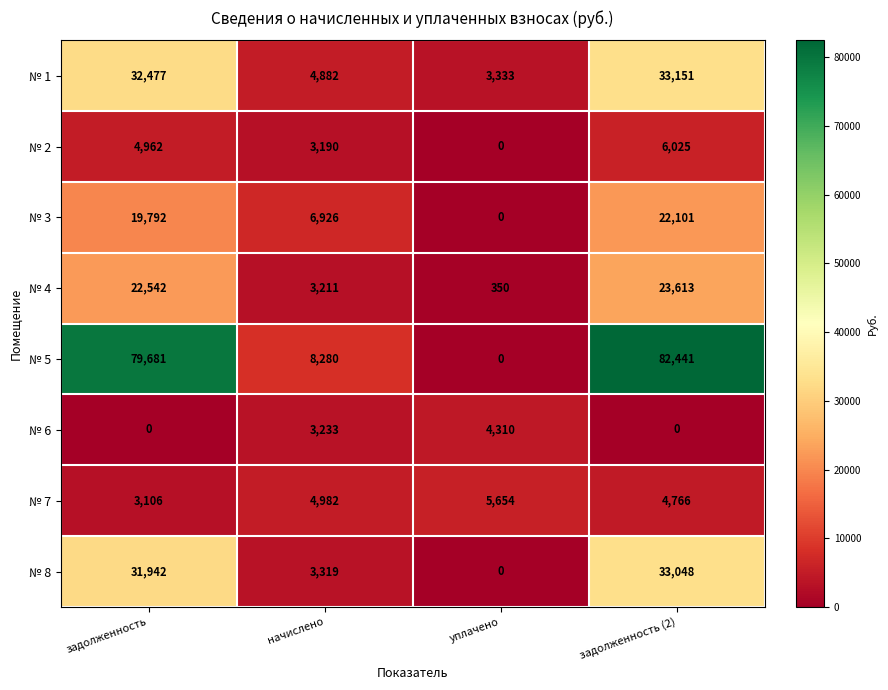

The value of № 1 at задолженность (2) is 33151. True or false?

True